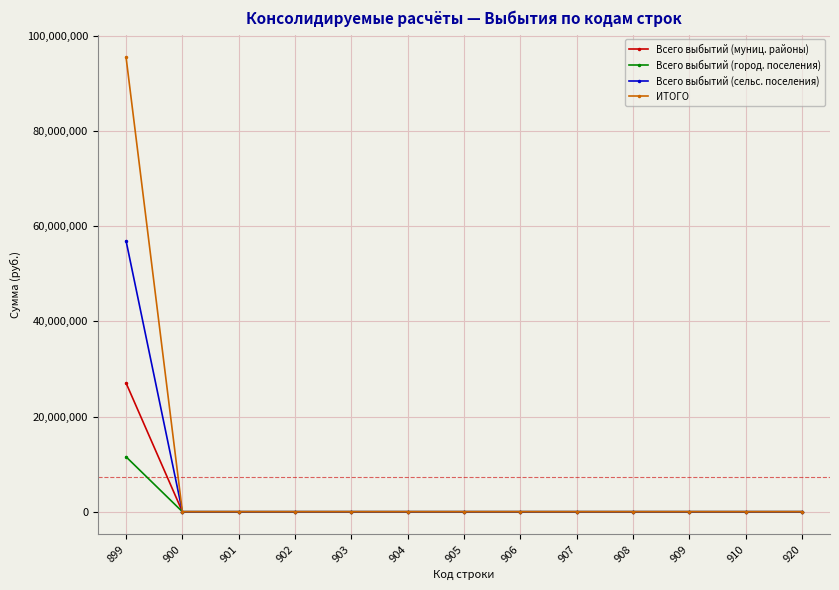

How many lines are shown in the chart?

4